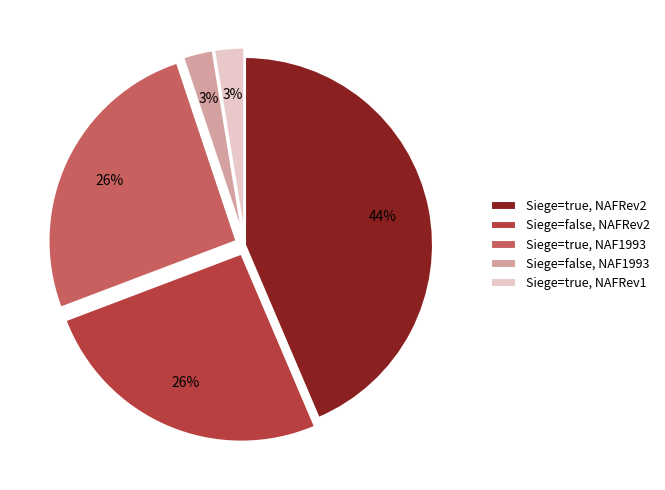

Approximately how many times larger is the value at Siege=true, NAFRev1 compared to Siege=false, NAF1993?

1.0